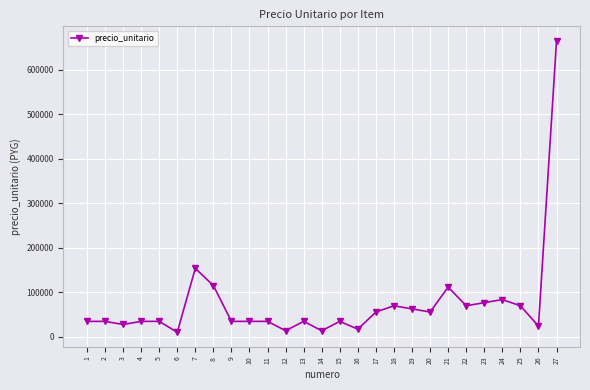

Reading right to left, what are all the values shown in this chart?

665000	24500	70000	84000	77000	70000	112000	56000	63000	70000	56000	17500	35000	14000	35000	14000	35000	35000	35000	115500	154000	10500	35000	35000	28000	35000	35000